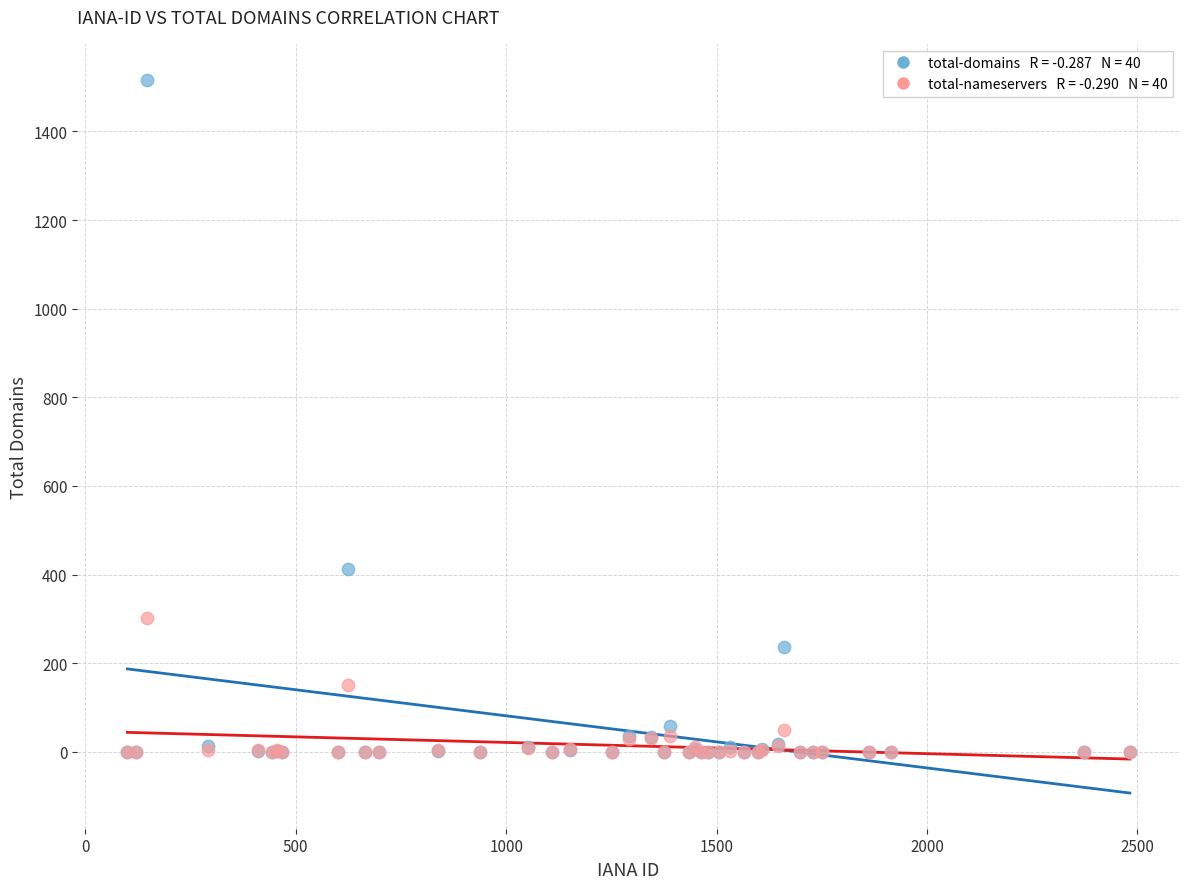

Across all series, what Y value is closest to 758?

412